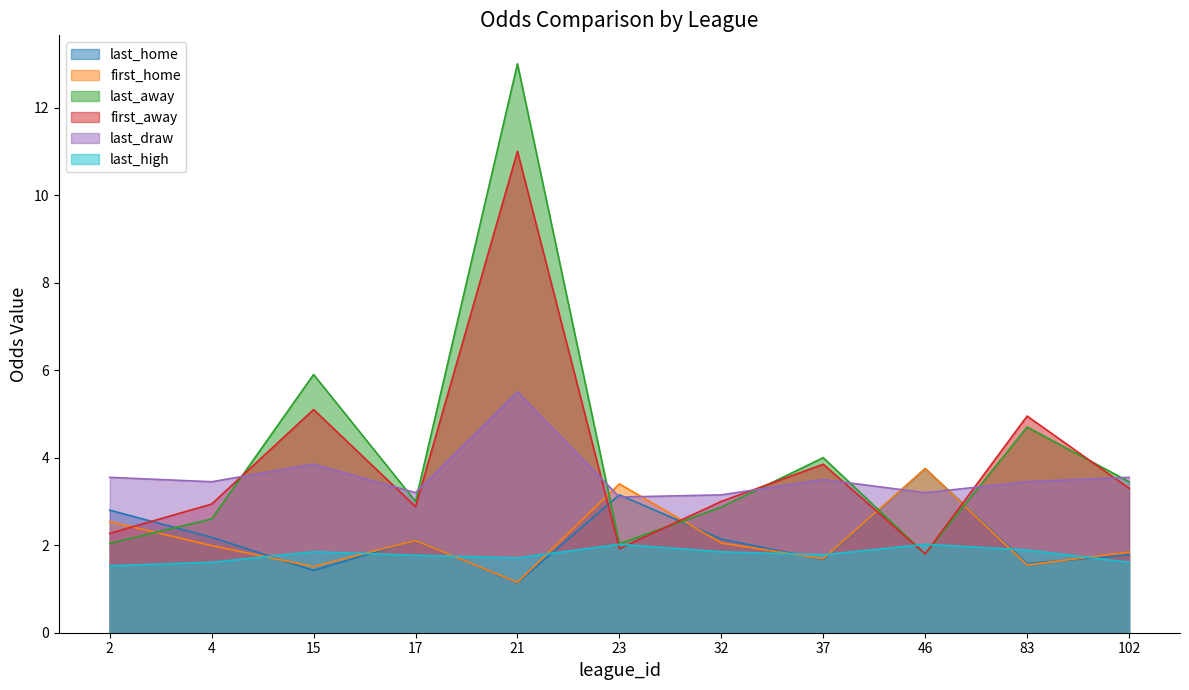

What is the value of the first_home point at the 4th from the left?

2.1